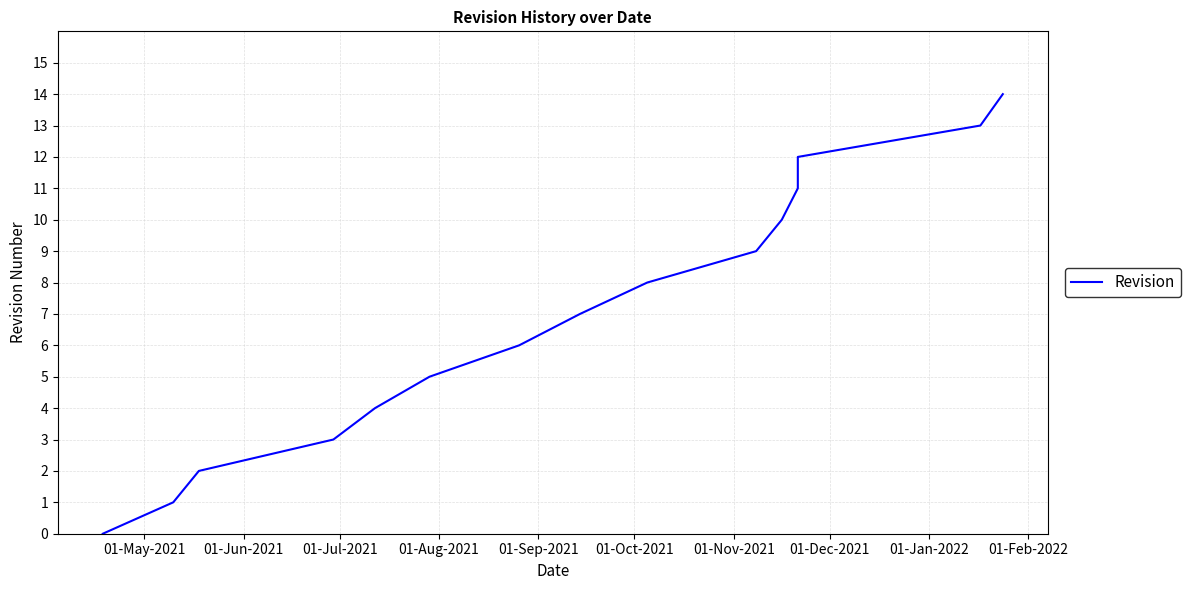

What is the label of the 15th point from the right?

01-May-2021